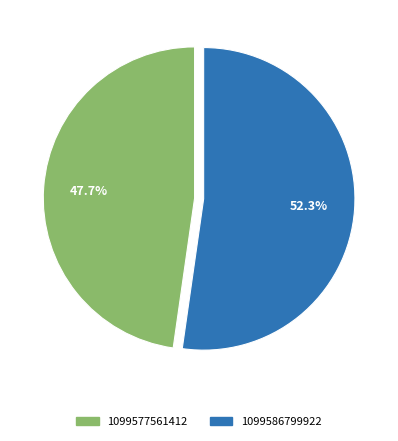

Which has a higher value, 1099586799922 or 1099577561412?

1099586799922